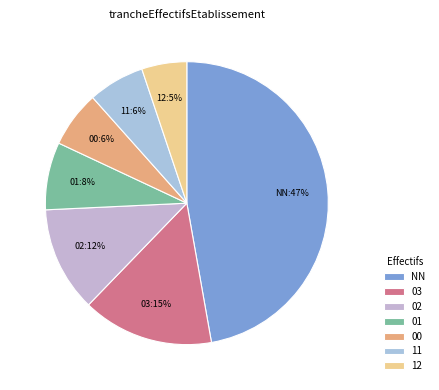

To the nearest percent, what is the average slice percentage?

14%